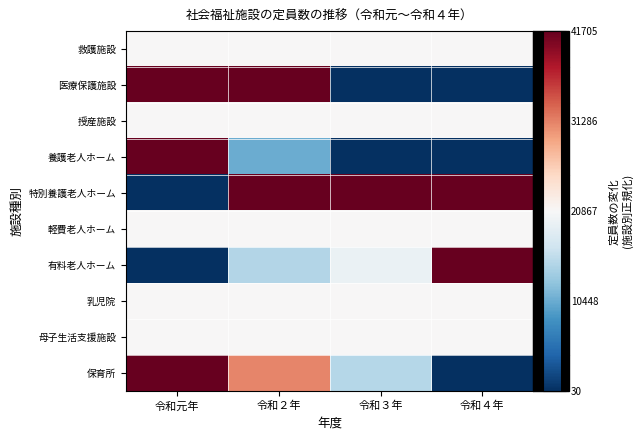

Reading right to left, what are all the values shown in this chart?

救護施設: 令和４年=0.0	令和３年=0.0	令和２年=0.0	令和元年=0.0
医療保護施設: 令和４年=-1.0	令和３年=-1.0	令和２年=1.0	令和元年=1.0
授産施設: 令和４年=0.0	令和３年=0.0	令和２年=0.0	令和元年=0.0
養護老人ホーム: 令和４年=-1.0	令和３年=-1.0	令和２年=-0.5	令和元年=1.0
特別養護老人ホーム: 令和４年=1.0	令和３年=1.0	令和２年=1.0	令和元年=-1.0
軽費老人ホーム: 令和４年=0.0	令和３年=0.0	令和２年=0.0	令和元年=0.0
有料老人ホーム: 令和４年=1.0	令和３年=-0.1	令和２年=-0.3	令和元年=-1.0
乳児院: 令和４年=0.0	令和３年=0.0	令和２年=0.0	令和元年=0.0
母子生活支援施設: 令和４年=0.0	令和３年=0.0	令和２年=0.0	令和元年=0.0
保育所: 令和４年=-1.0	令和３年=-0.3	令和２年=0.5	令和元年=1.0